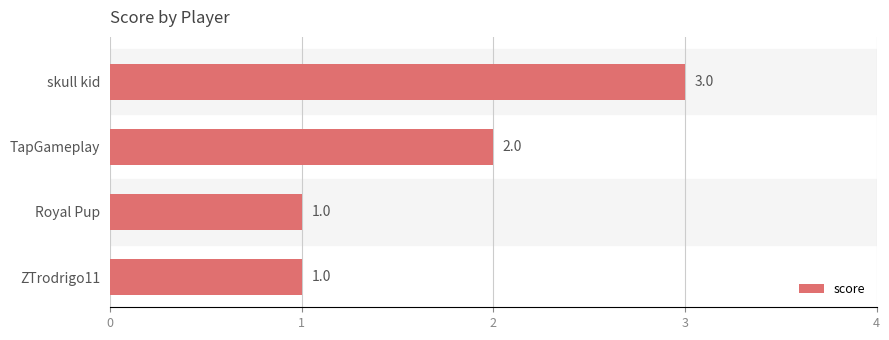

How many bars are there in total?

4